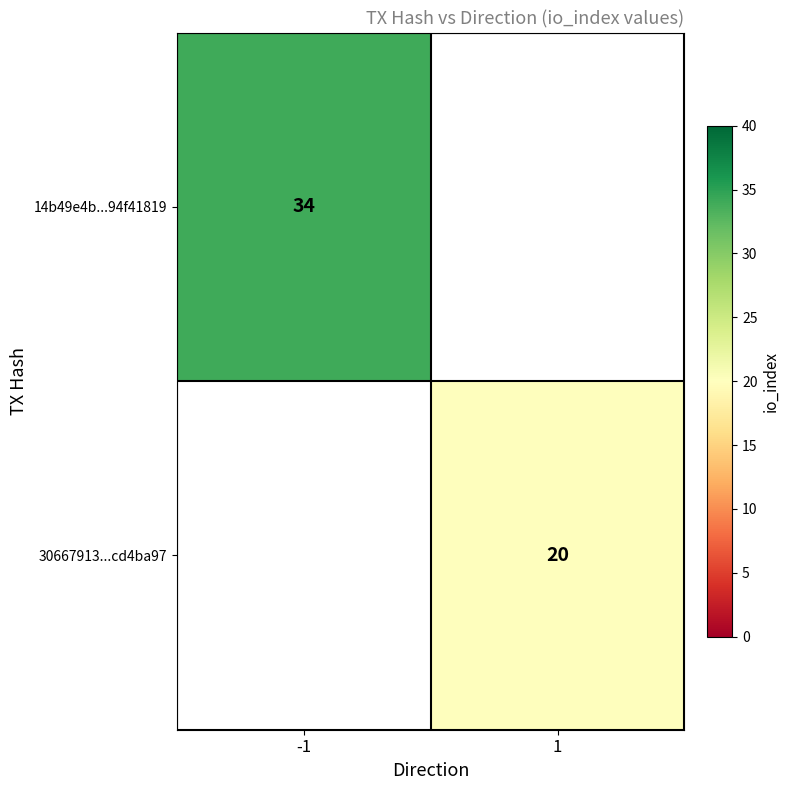

Is it true that 14b49e4b...94f41819 equals 58 at -1?

False